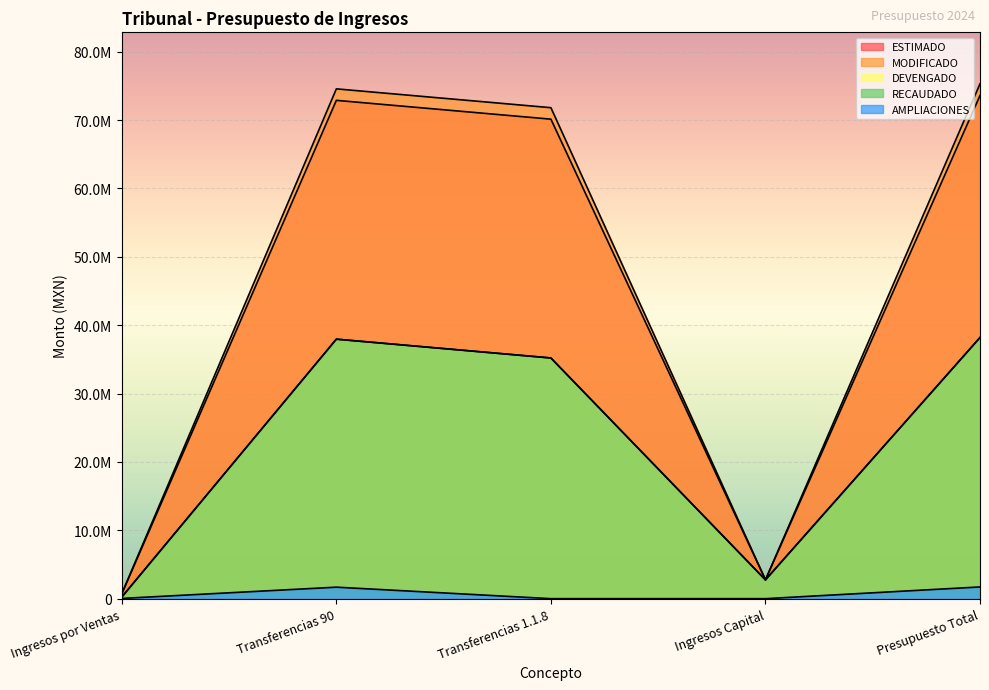

In ESTIMADO, how many points are lower than both neighbors (excluding endpoints)?

1